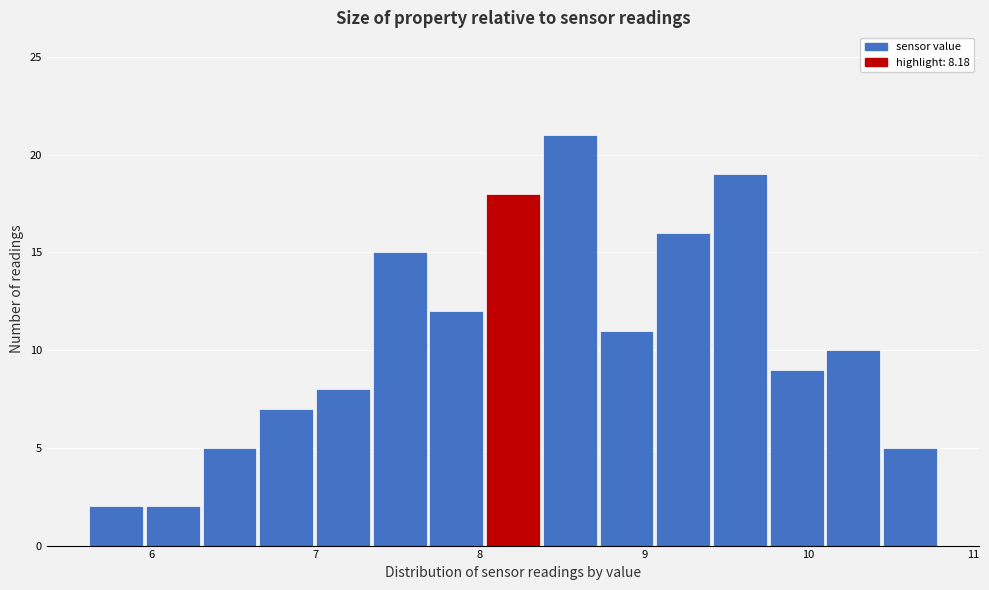

Read against the x-axis, roughly where is the centre of the tallest bar?

8.5